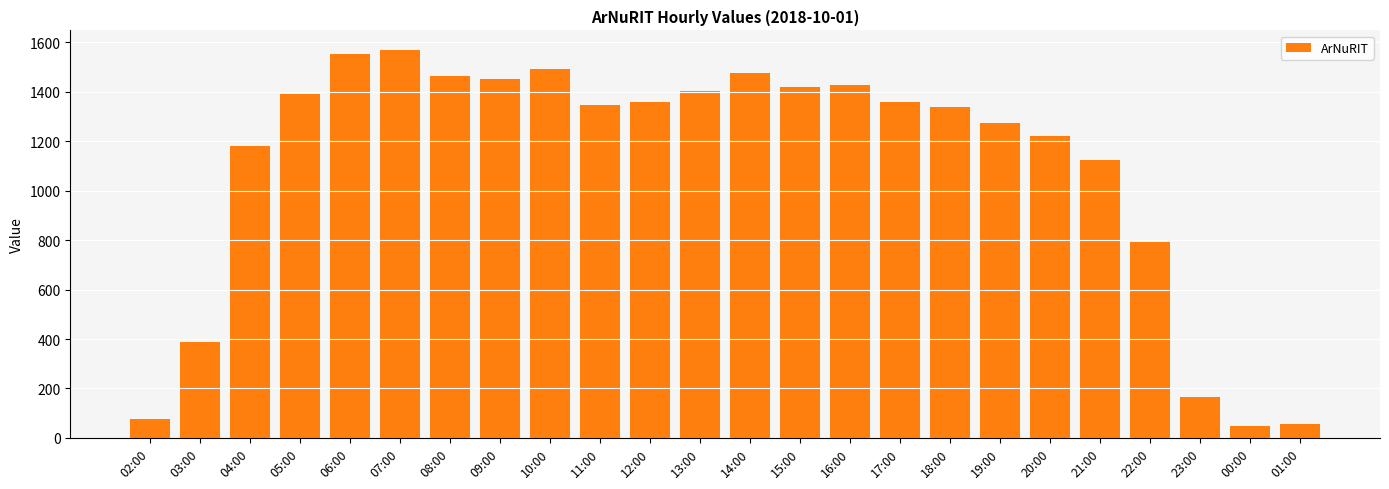

What is the maximum value shown in the chart?

1570